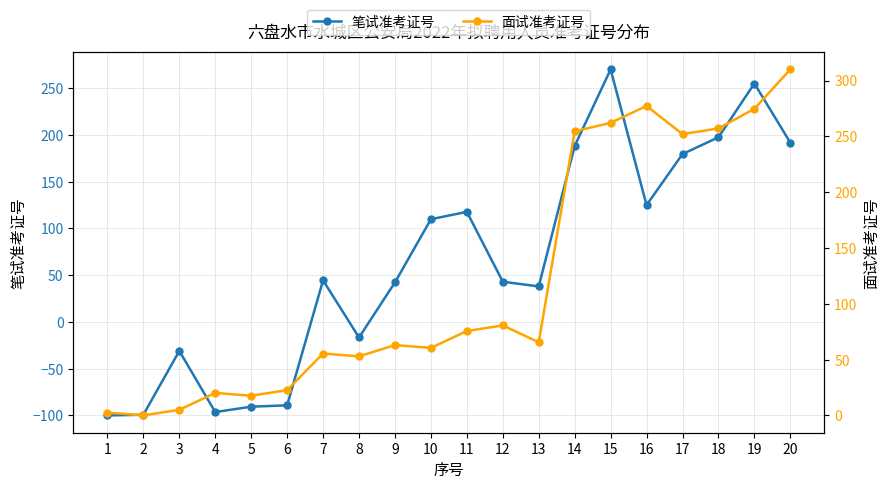

Is the value of 笔试准考证号 at 10 greater than the value of 面试准考证号 at 14?

No